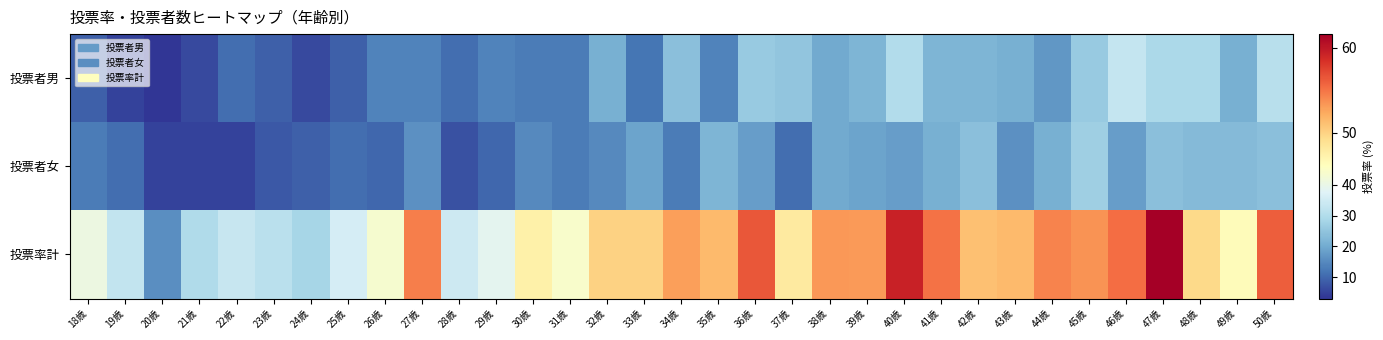

Which category has the lowest value across all series?

20歳